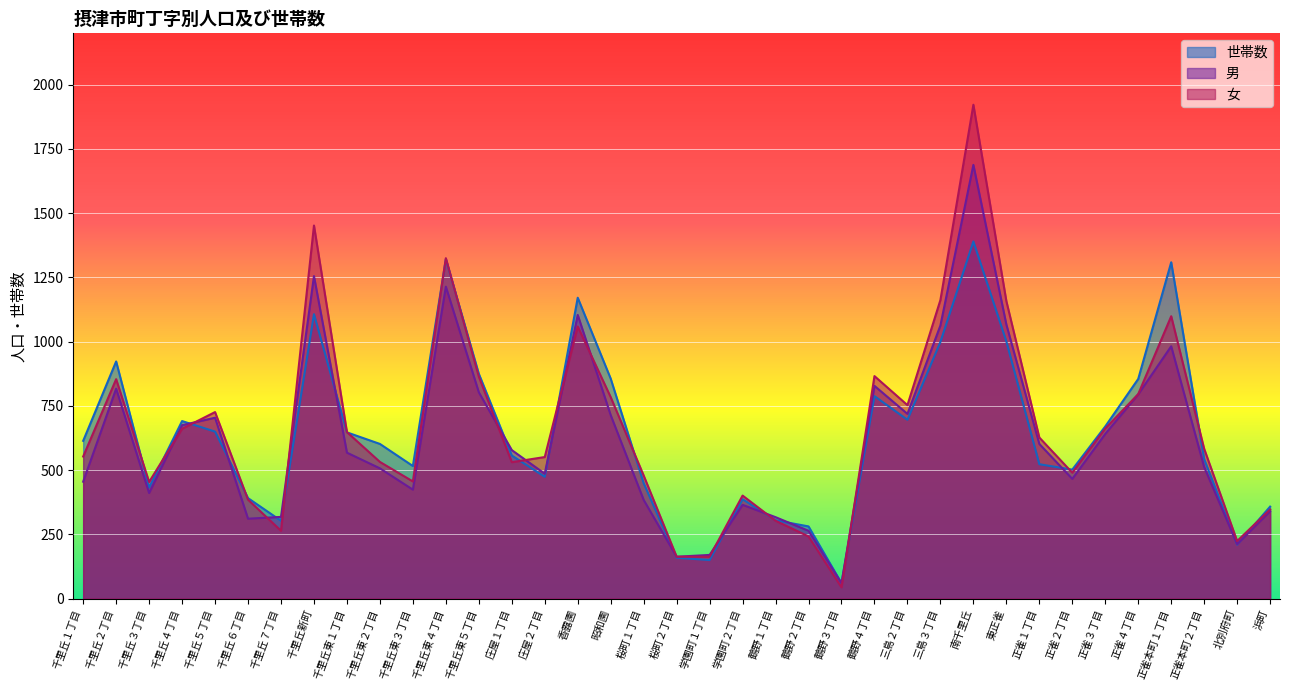

Reading left to right, extract all data points from this chart.

世帯数: 614	923	432	691	650	391	303	1107	647	602	516	1321	875	557	474	1171	856	449	159	150	387	305	281	60	788	696	999	1390	1001	523	502	670	855	1309	543	210	358
男: 455	817	411	675	704	311	318	1255	568	507	424	1214	803	578	486	1104	714	384	163	170	365	317	264	60	828	719	1063	1688	1067	602	466	641	795	982	512	212	340
女: 553	854	454	661	726	385	264	1452	648	532	456	1325	864	531	551	1059	784	479	163	163	401	303	242	44	866	753	1162	1922	1158	627	490	662	796	1099	583	224	347